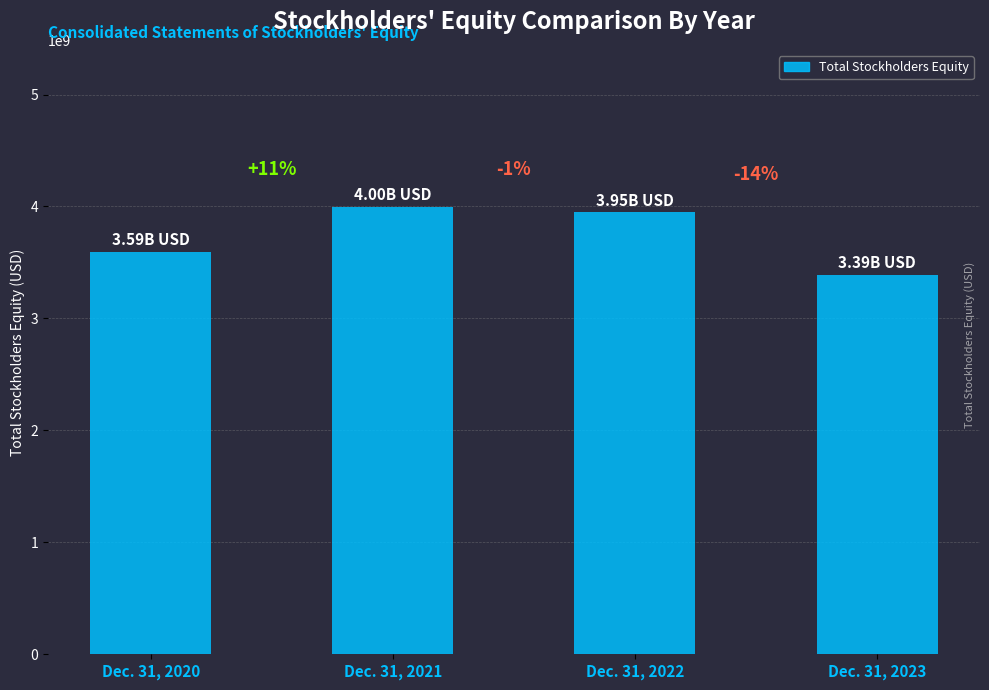

Are the bars horizontal?

No